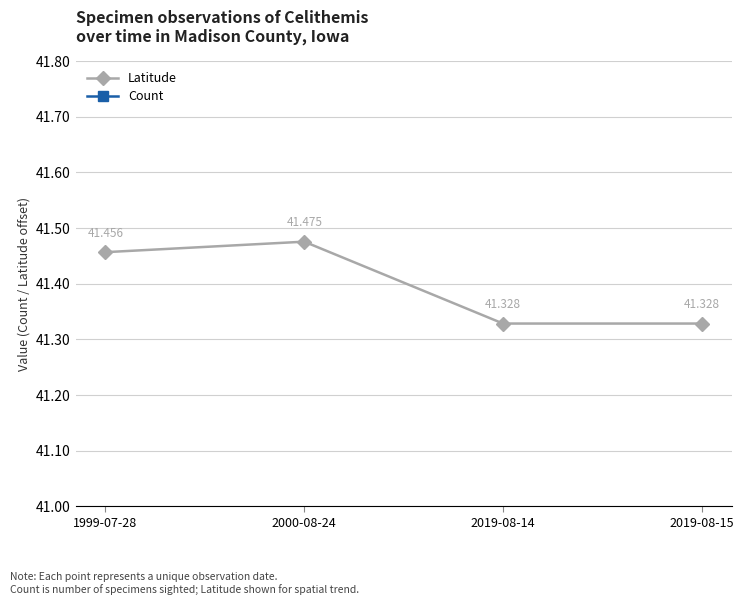

Between 2019-08-15 and 2000-08-24, which is larger?

2000-08-24